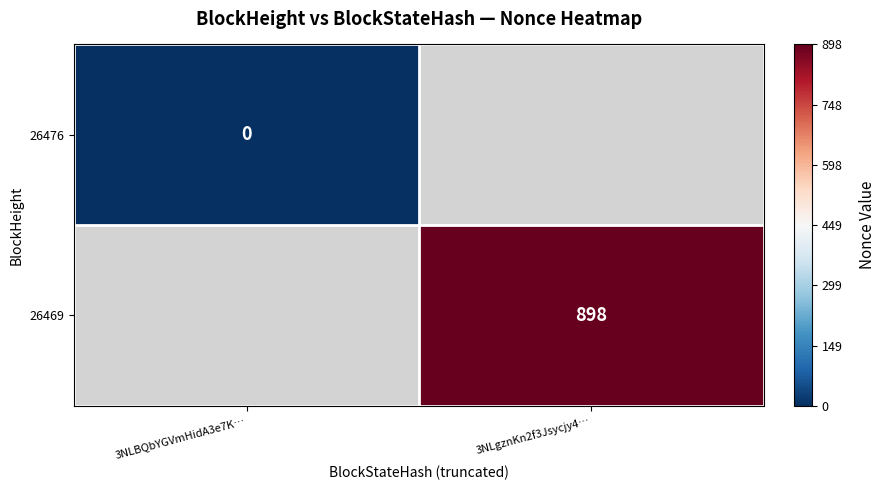

Is it true that 26469 equals 898 at 3NLgznKn2f3Jsycjy4…?

True